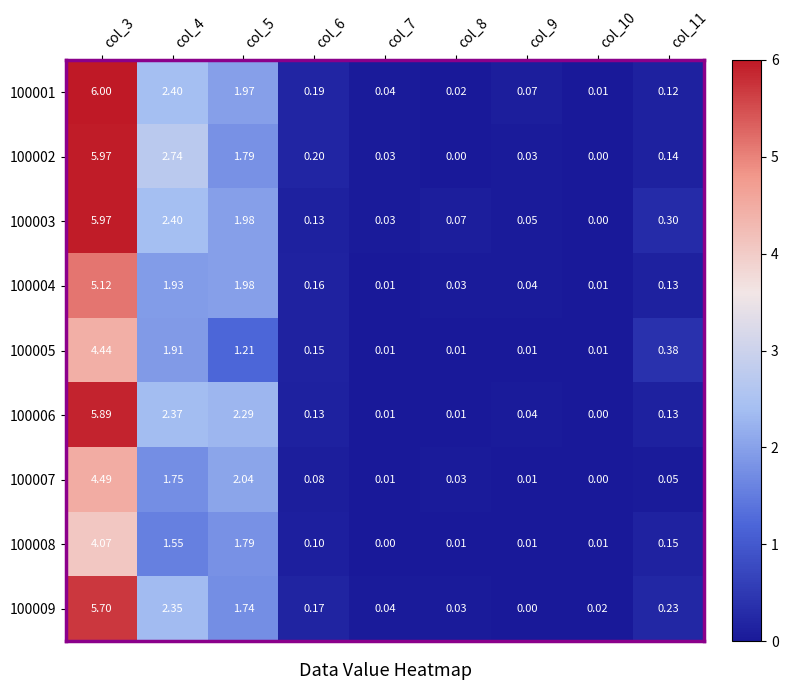

Is the value of 100003 at col_6 greater than the value of 100007 at col_5?

No